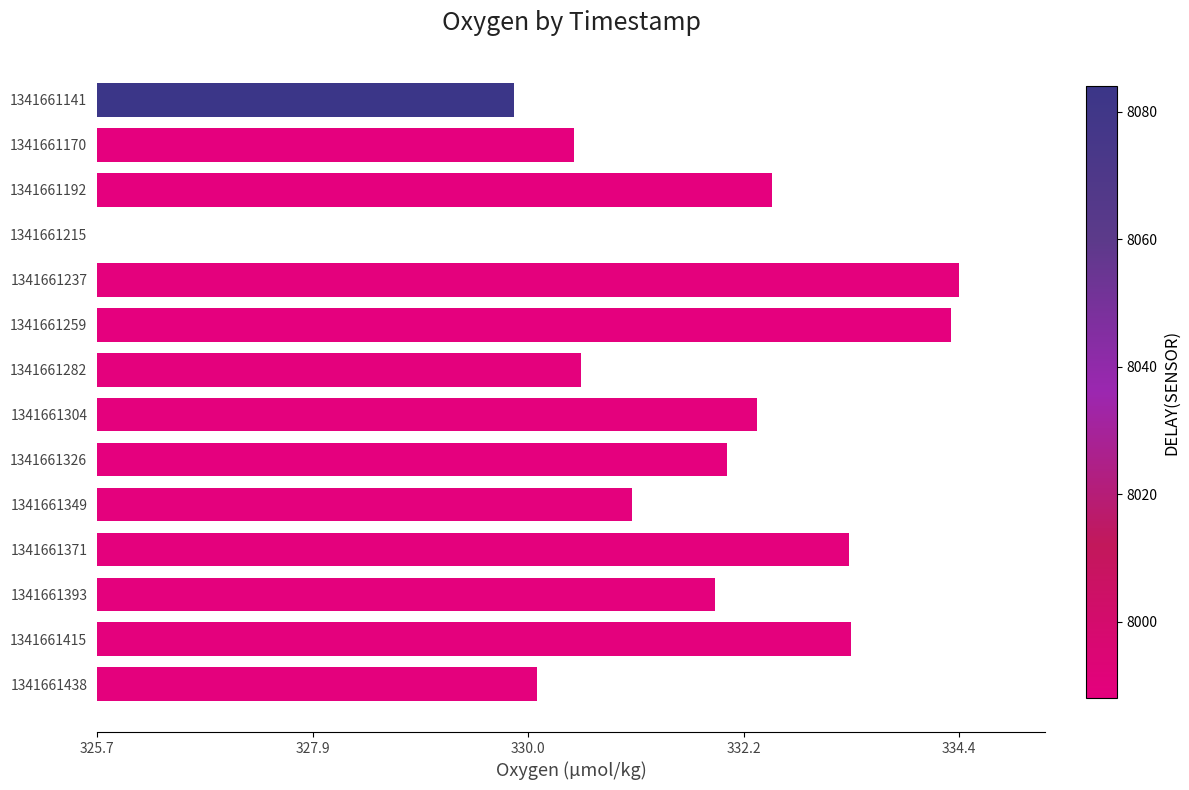

Are the bars horizontal?

Yes